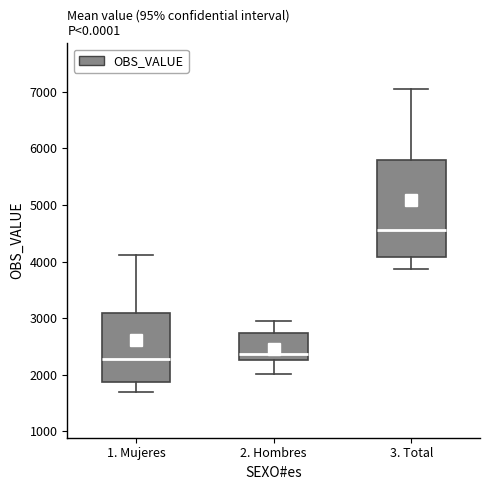

Where does the lower whisker of the box for 2. Hombres end on the y-axis? The values are not printed on the chart, so give them approximately, as read against the axis.

2000